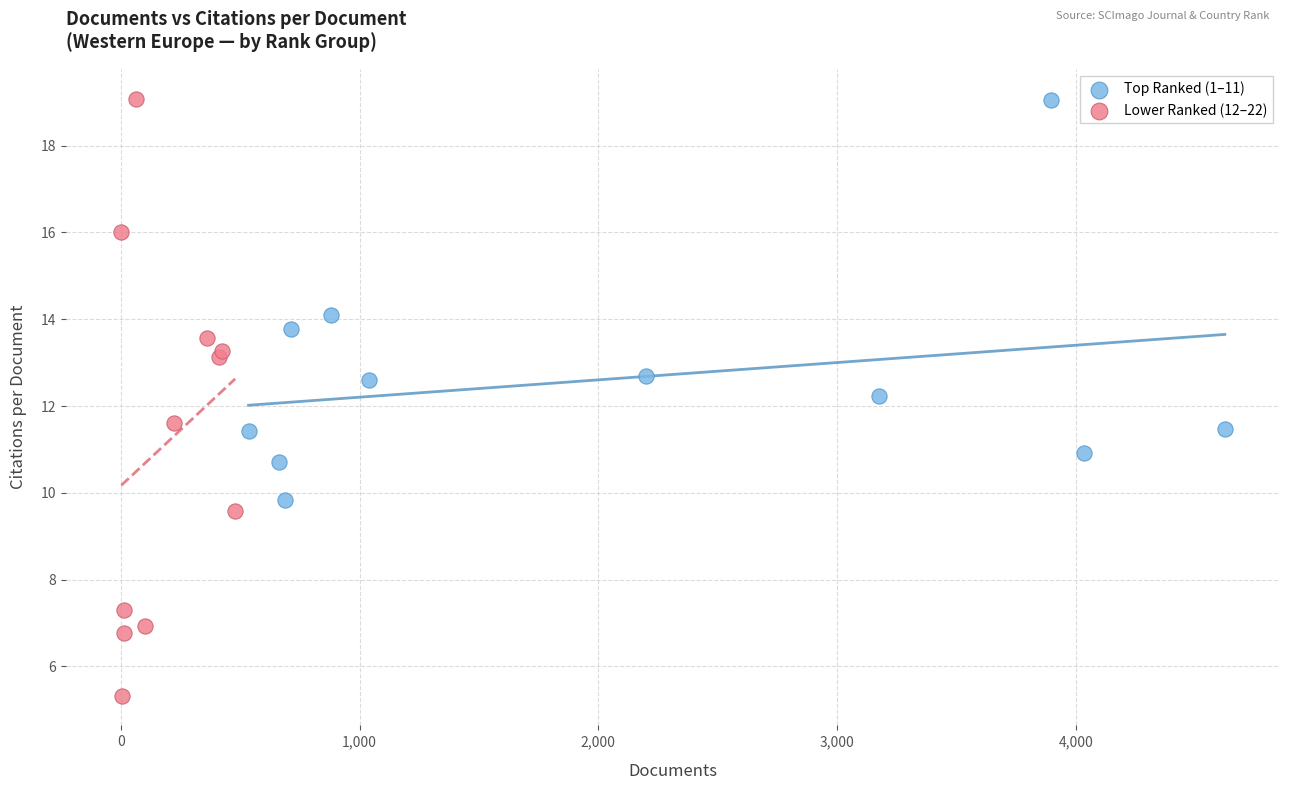

Which series contains the lowest Y value?

Lower Ranked (12–22)